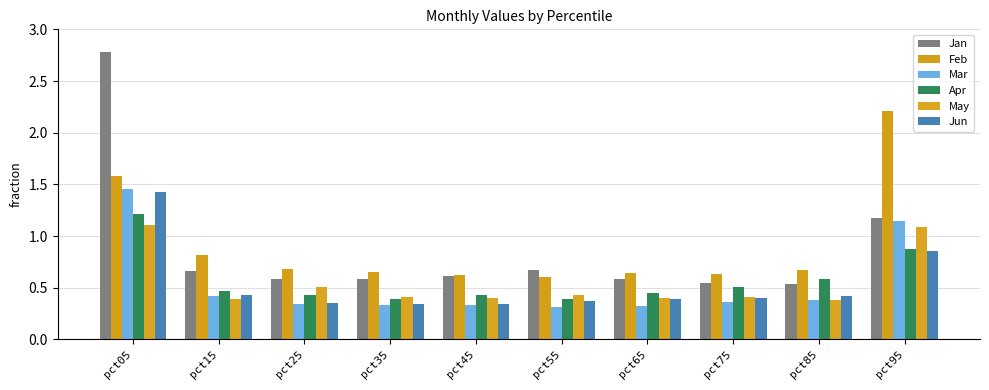

What is the difference between the second highest and second lowest values in the Mar series?

0.8